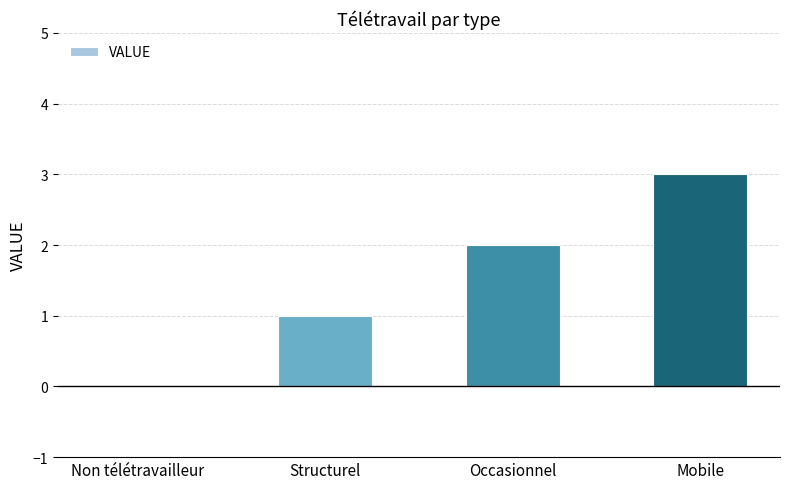

The value at Occasionnel is 3. True or false?

False